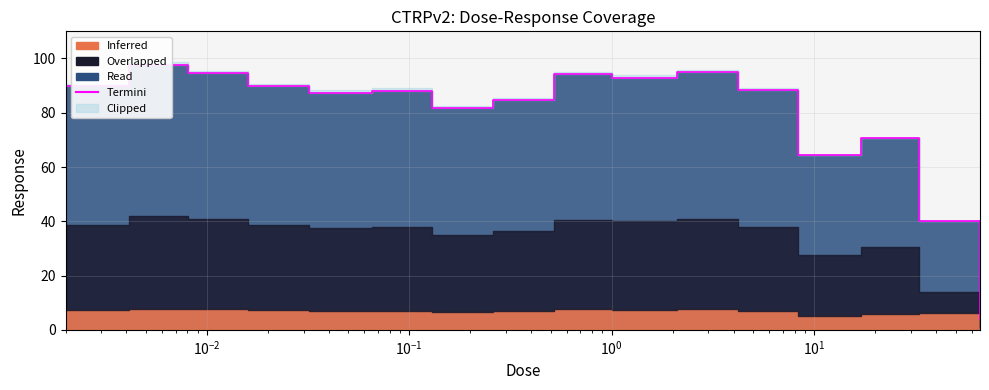

What is the value of the 8th point from the left?

84.7